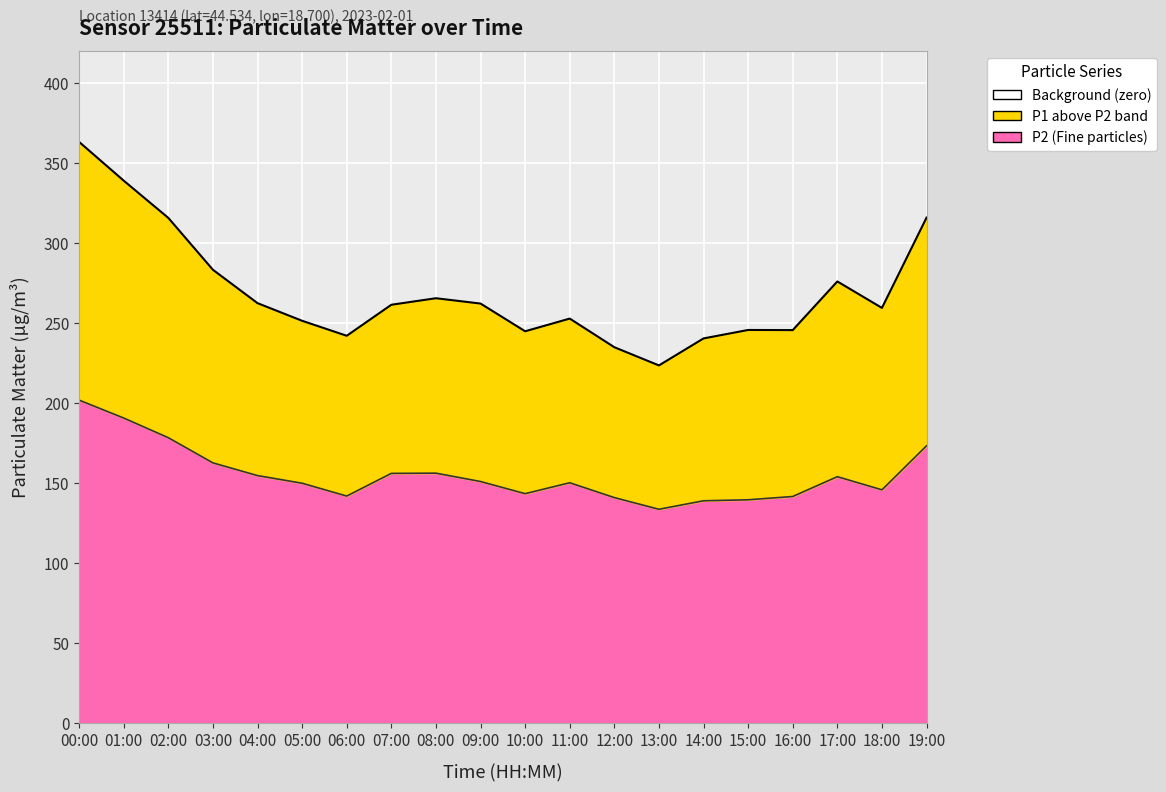

What is the spread (max minus min) of values at 12:00?

94.0